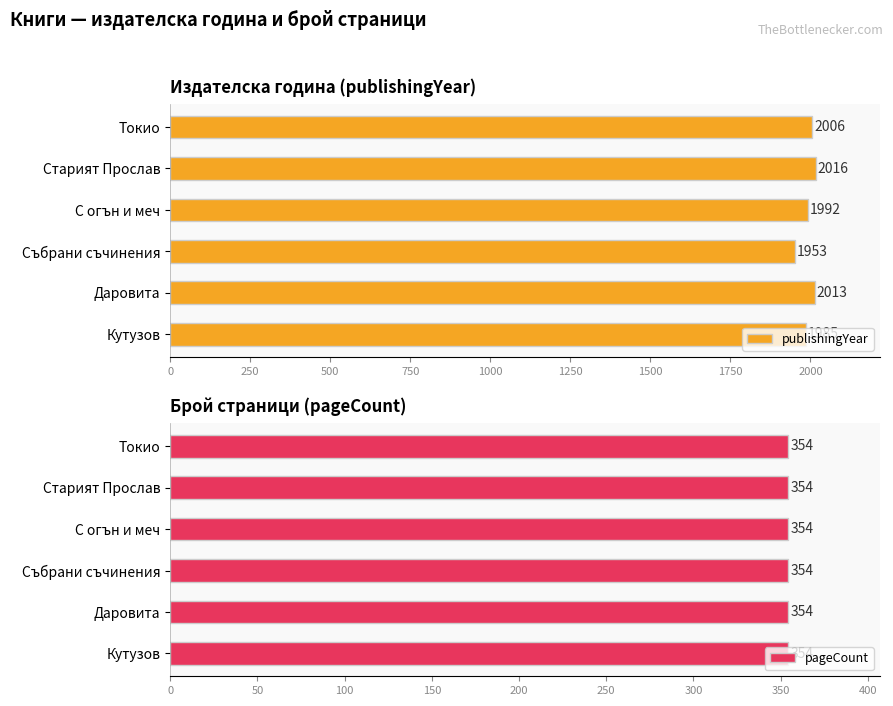

List the labels in order of publishingYear value, largest first.

Старият Прослав, Даровита, Токио, С огън и меч, Кутузов, Събрани съчинения